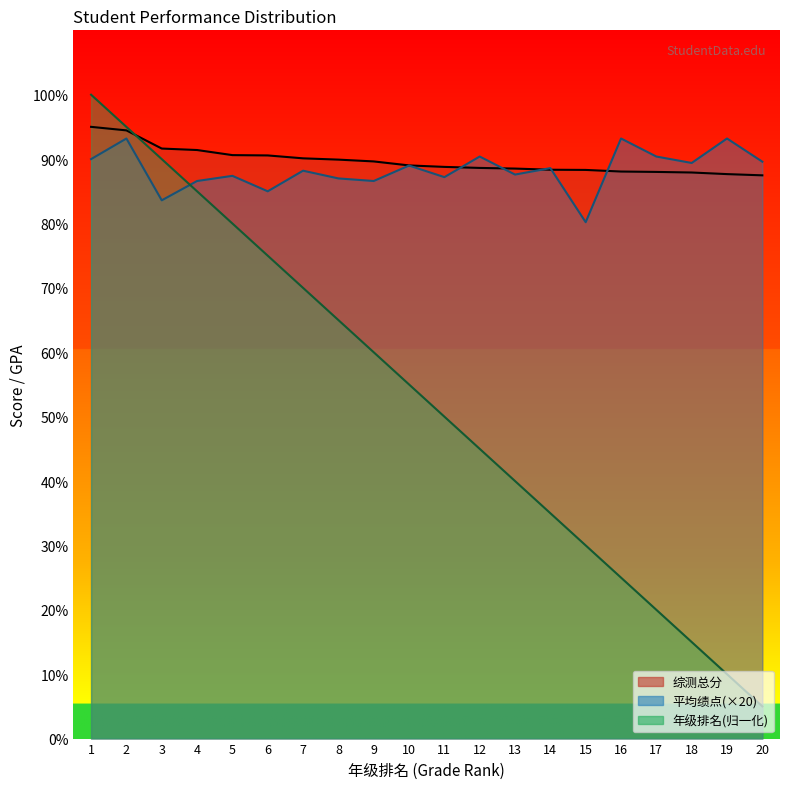

What are all the series names shown in the legend?

综测总分, 平均绩点(×20), 年级排名(归一化)